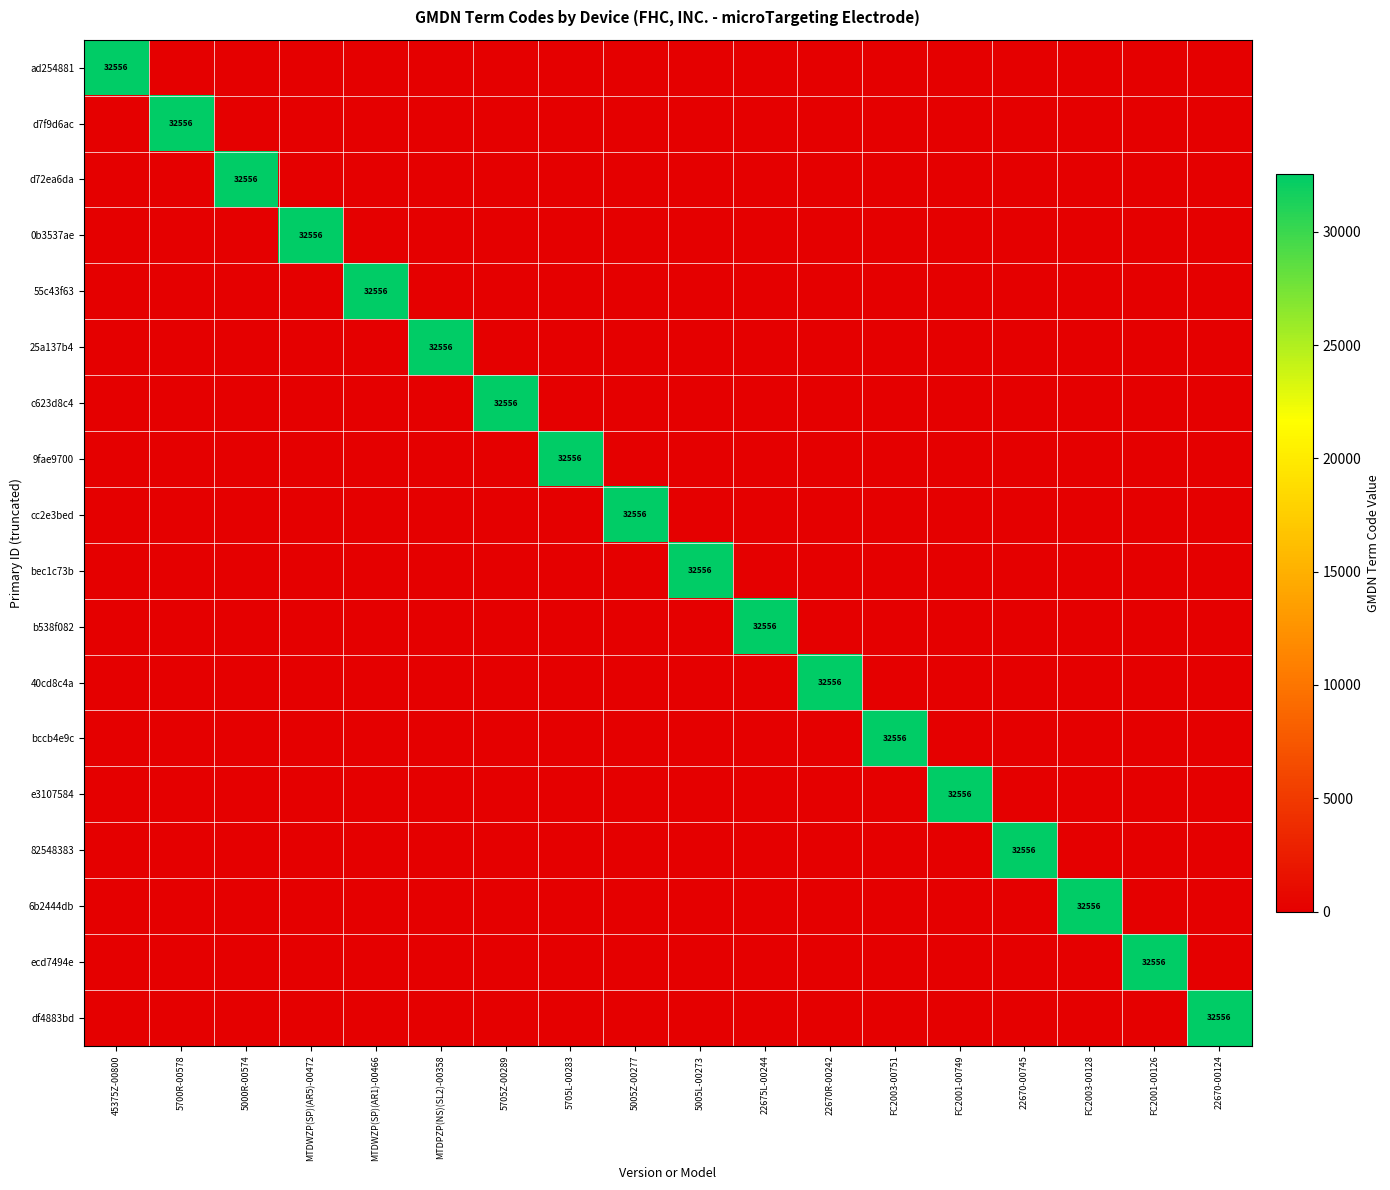

Which has a higher value, MTDWZP(SP)(AR1)-00466 or 22670-00745?

MTDWZP(SP)(AR1)-00466